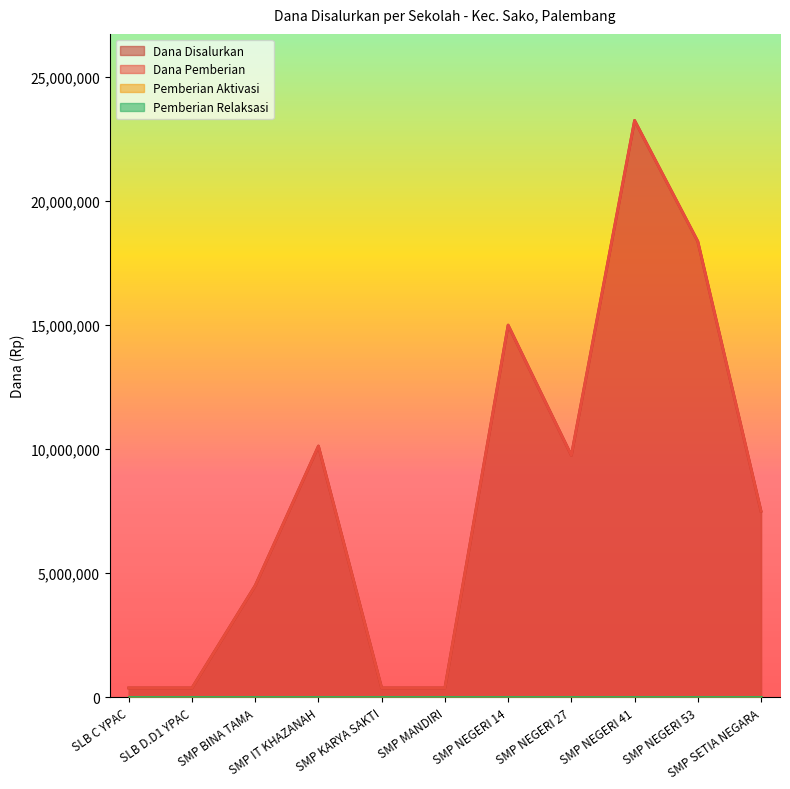

What is the average value of the Dana Disalurkan series?

8181818